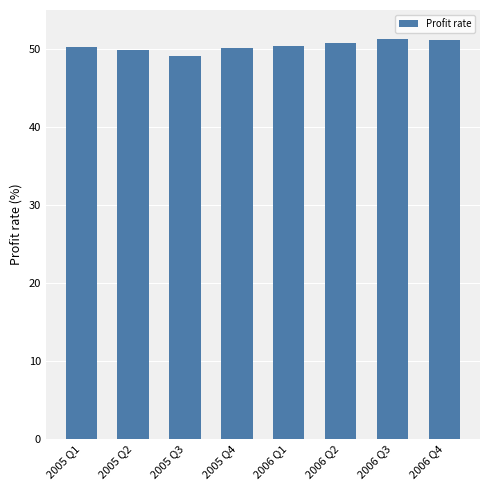

What is the change in value from 2005 Q2 to 2006 Q1?

+0.6